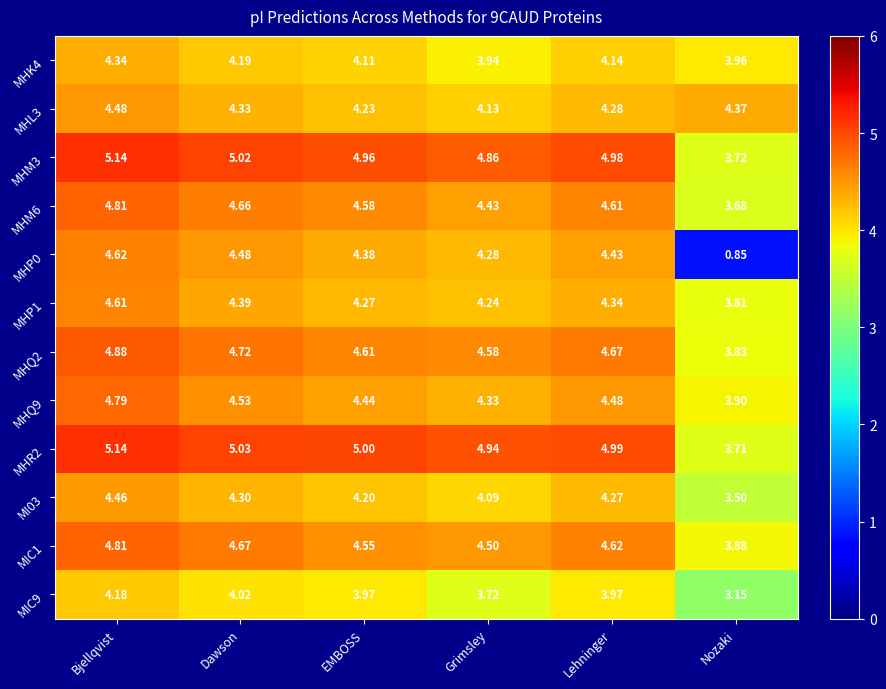

At which category is the sum across all series the highest?

Bjellqvist